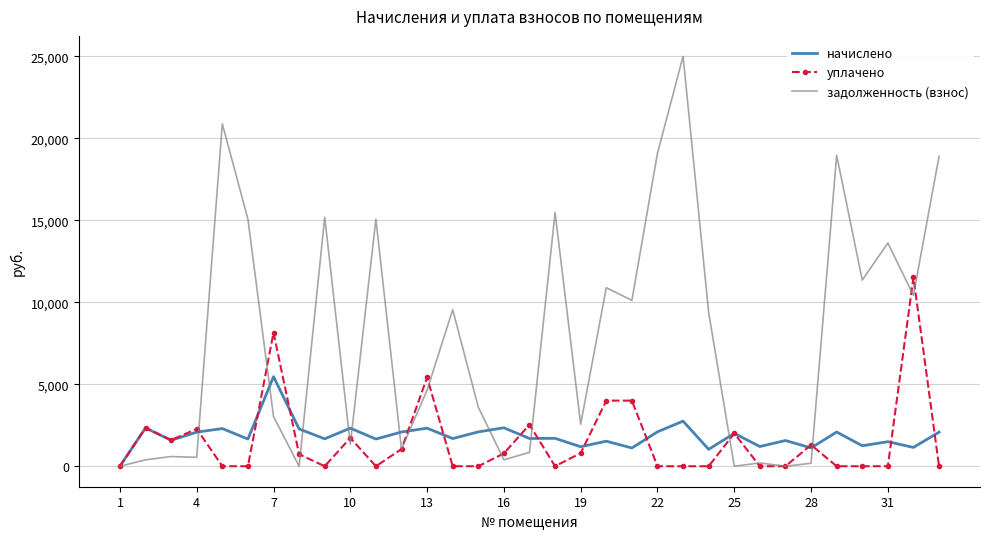

List the series in order of their peak value, lowest first.

начислено, уплачено, задолженность (взнос)